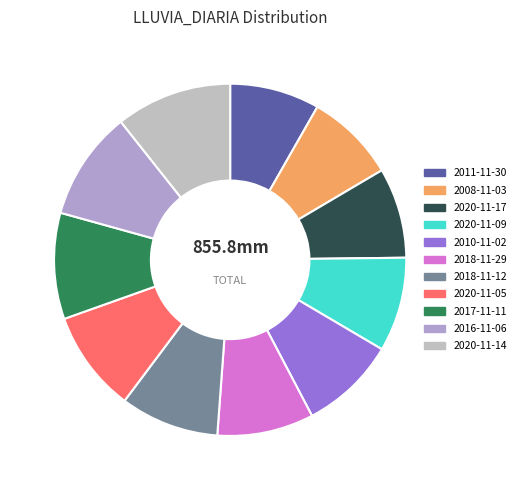

How many slices are in this pie chart?

11